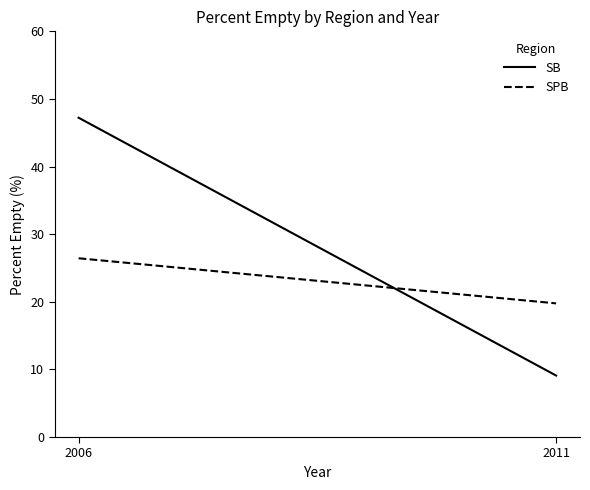

What is the smallest value displayed?

9.1